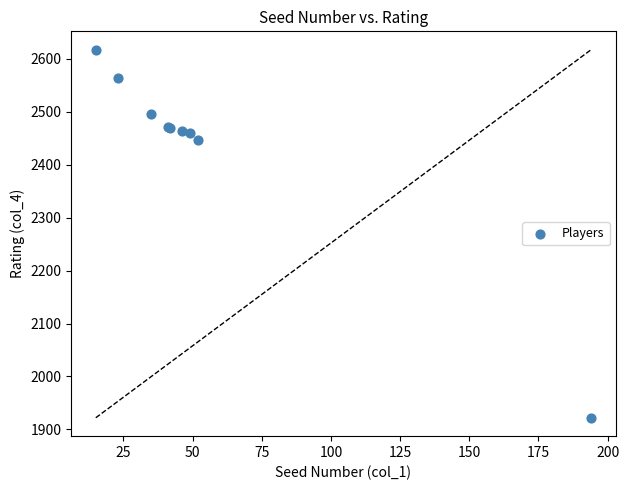

What Y value in the scatter plot is closest to 2269?

2446